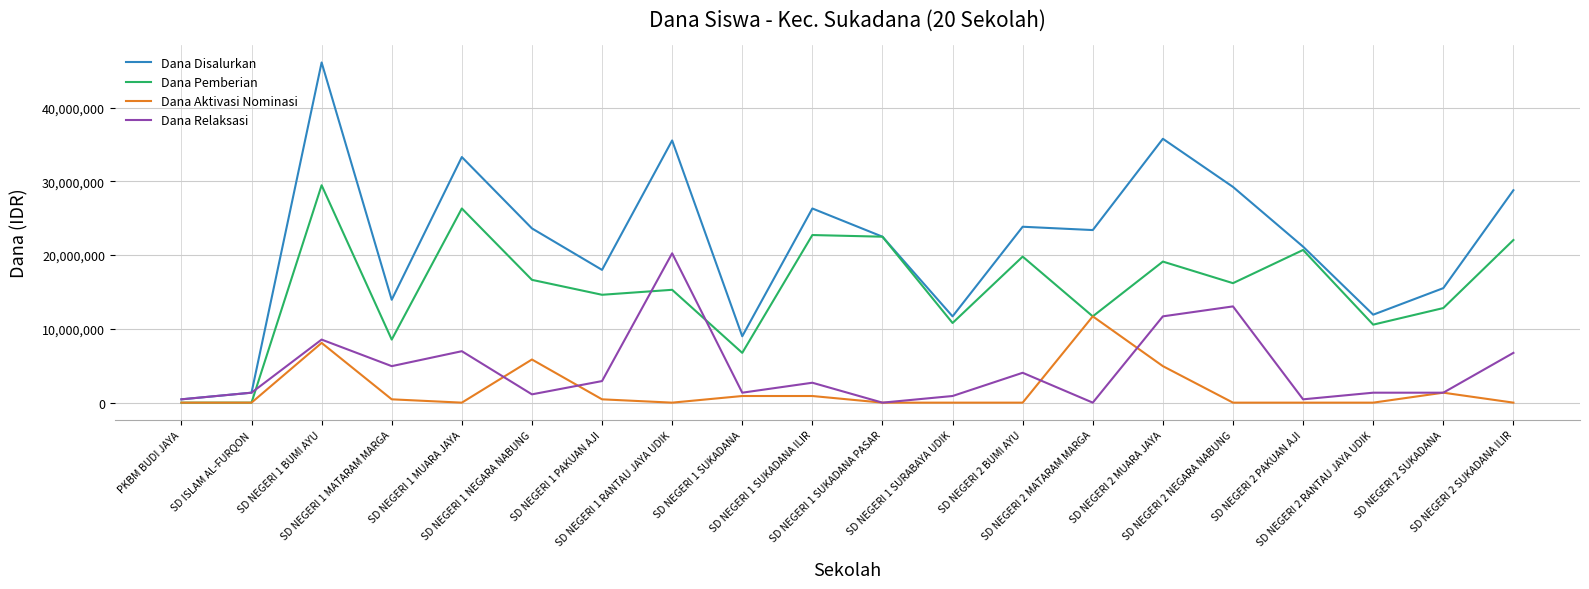

What is the average value of the Dana Disalurkan series?

21577500